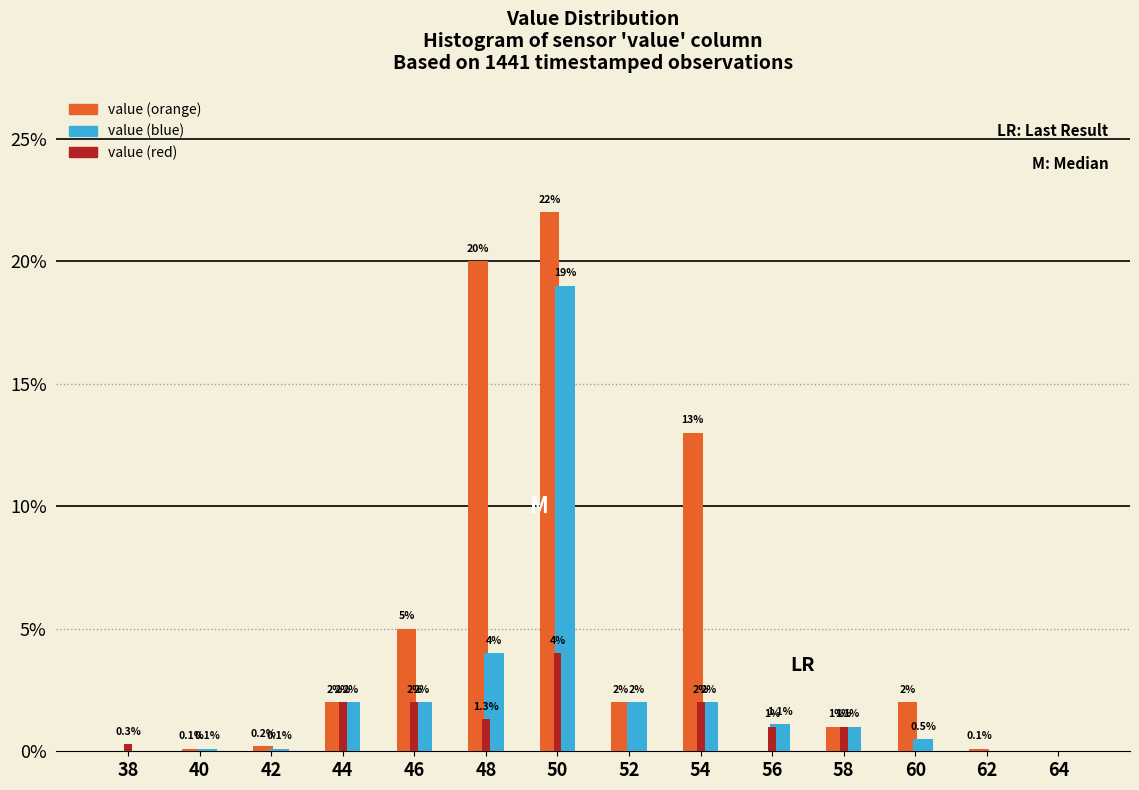

Reading left to right, list all the values displayed in this chart.

value (orange): 38=0.0	40=0.1	42=0.2	44=2.0	46=5.0	48=20.0	50=22.0	52=2.0	54=13.0	56=0.0	58=1.0	60=2.0	62=0.1	64=0.0
value (blue): 38=0.0	40=0.1	42=0.1	44=2.0	46=2.0	48=4.0	50=19.0	52=2.0	54=2.0	56=1.1	58=1.0	60=0.5	62=0.0	64=0.0
value (red): 38=0.3	40=0.0	42=0.0	44=2.0	46=2.0	48=1.3	50=4.0	52=0.0	54=2.0	56=1.0	58=1.0	60=0.0	62=0.0	64=0.0